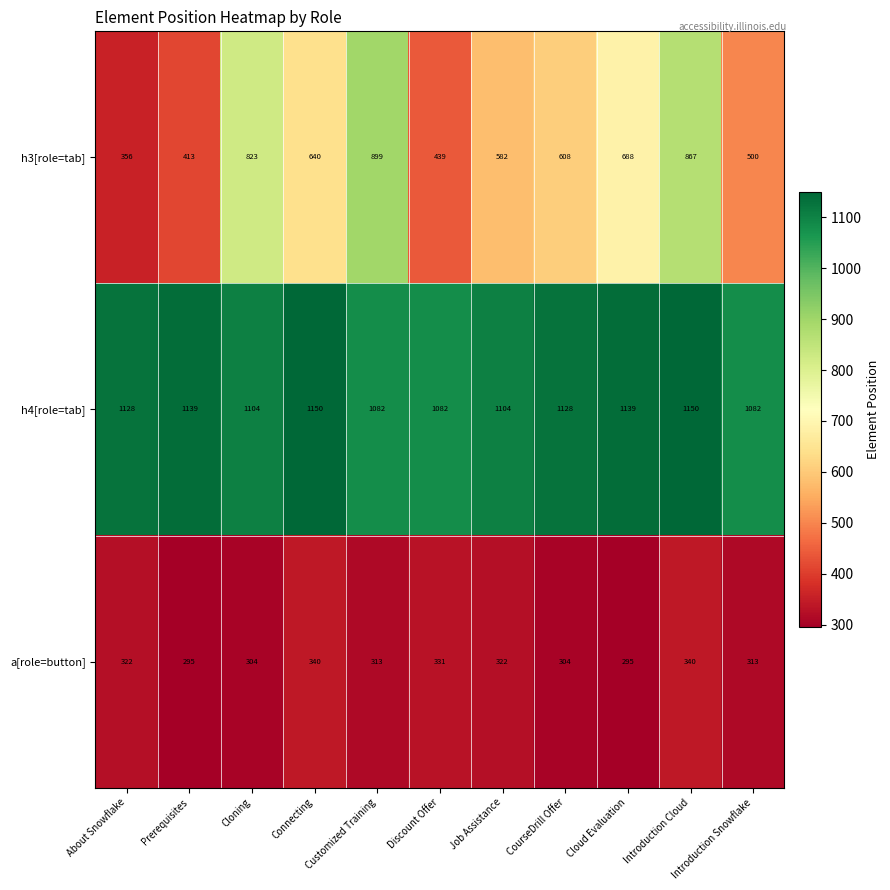

What is the difference between the h4[role=tab] values at Introduction Cloud and Introduction Snowflake?

68